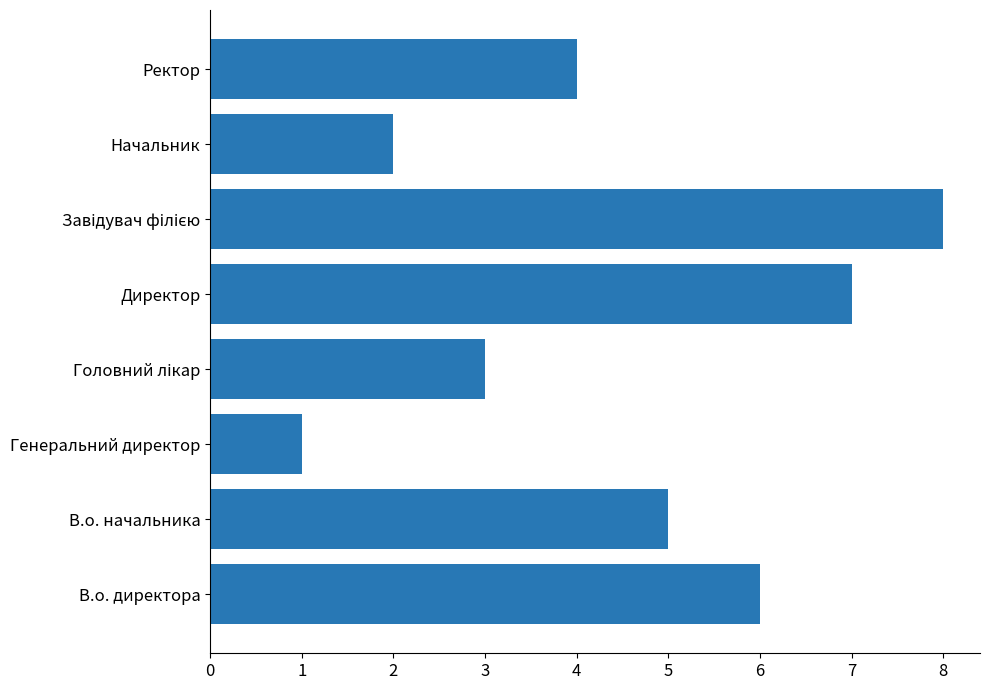

Which category has the lowest value across all series?

Генеральний директор